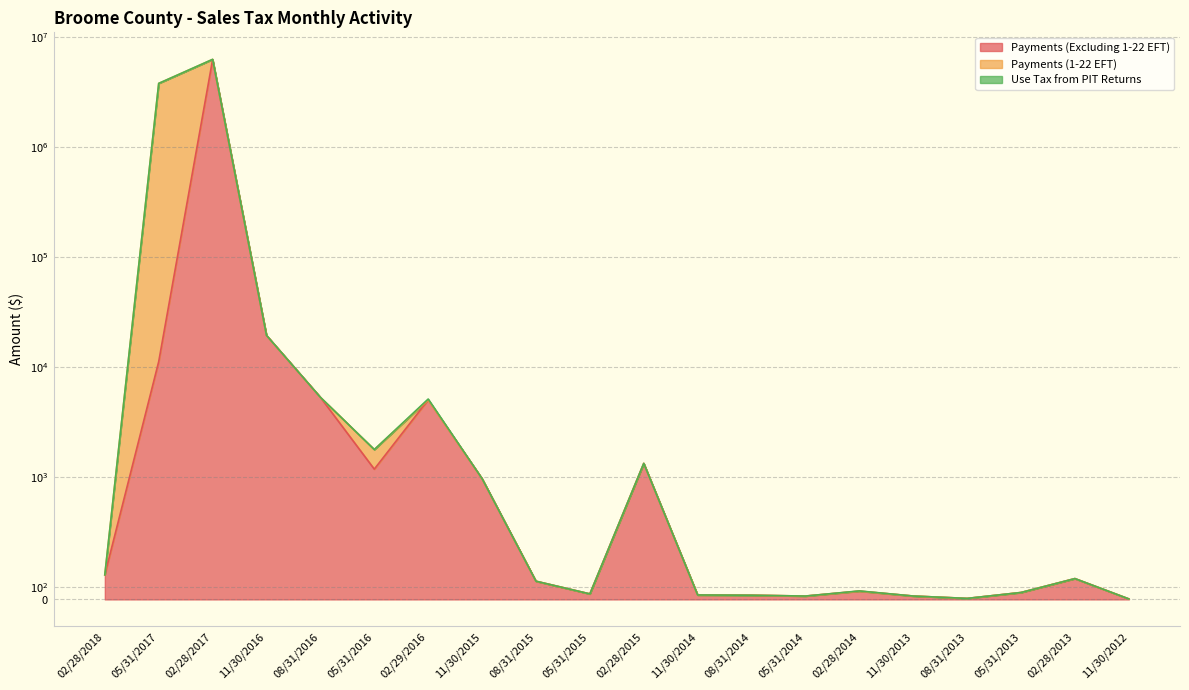

Count the number of data series in this chart.

3